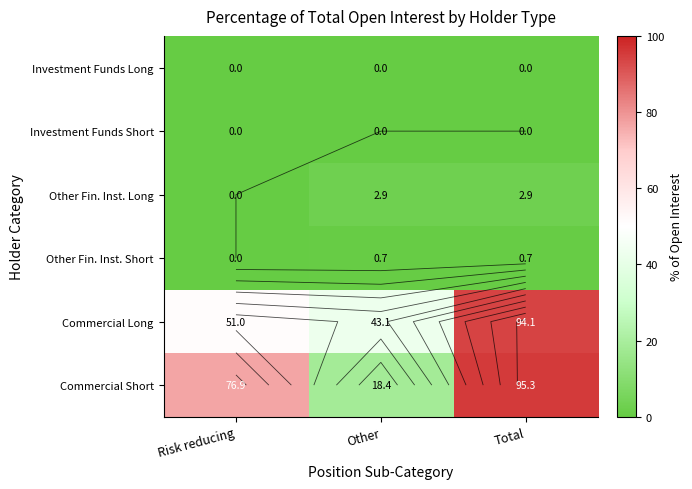

What is the total value across all series at Other?

65.2